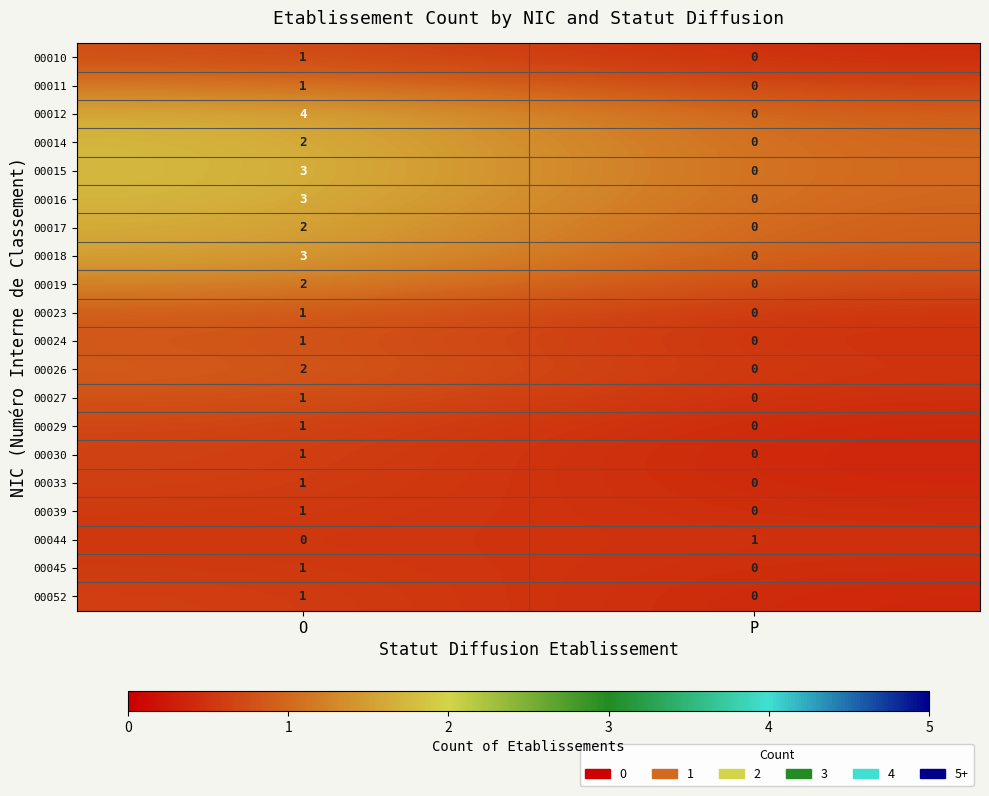

At which label is 00018 closest to 1?

P